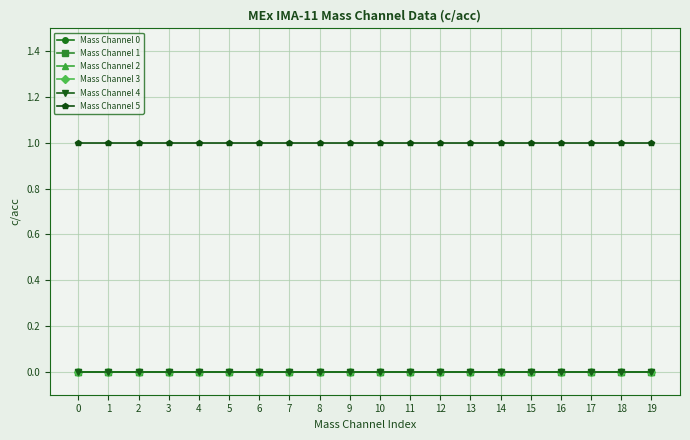

Reading left to right, what are all the values shown in this chart?

Mass Channel 0: 0	0	0	0	0	0	0	0	0	0	0	0	0	0	0	0	0	0	0	0
Mass Channel 1: 0	0	0	0	0	0	0	0	0	0	0	0	0	0	0	0	0	0	0	0
Mass Channel 2: 0	0	0	0	0	0	0	0	0	0	0	0	0	0	0	0	0	0	0	0
Mass Channel 3: 0	0	0	0	0	0	0	0	0	0	0	0	0	0	0	0	0	0	0	0
Mass Channel 4: 0	0	0	0	0	0	0	0	0	0	0	0	0	0	0	0	0	0	0	0
Mass Channel 5: 1	1	1	1	1	1	1	1	1	1	1	1	1	1	1	1	1	1	1	1